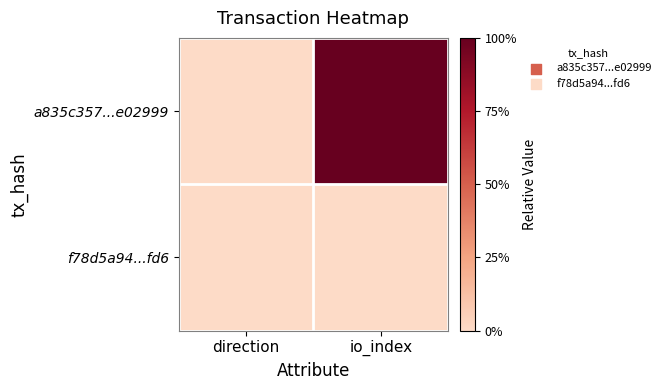

Count the number of categories in the chart.

2